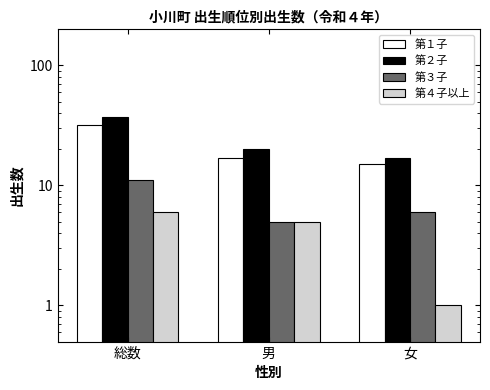

Which series changed the most between 総数 and 女?

第２子